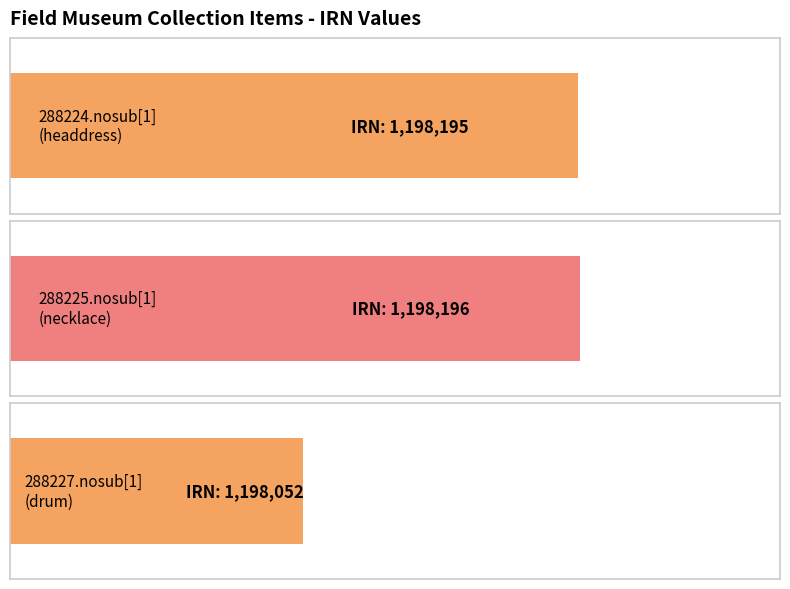

What is the change in value from 288224.nosub[1]
(headdress) to 288225.nosub[1]
(necklace)?

+1